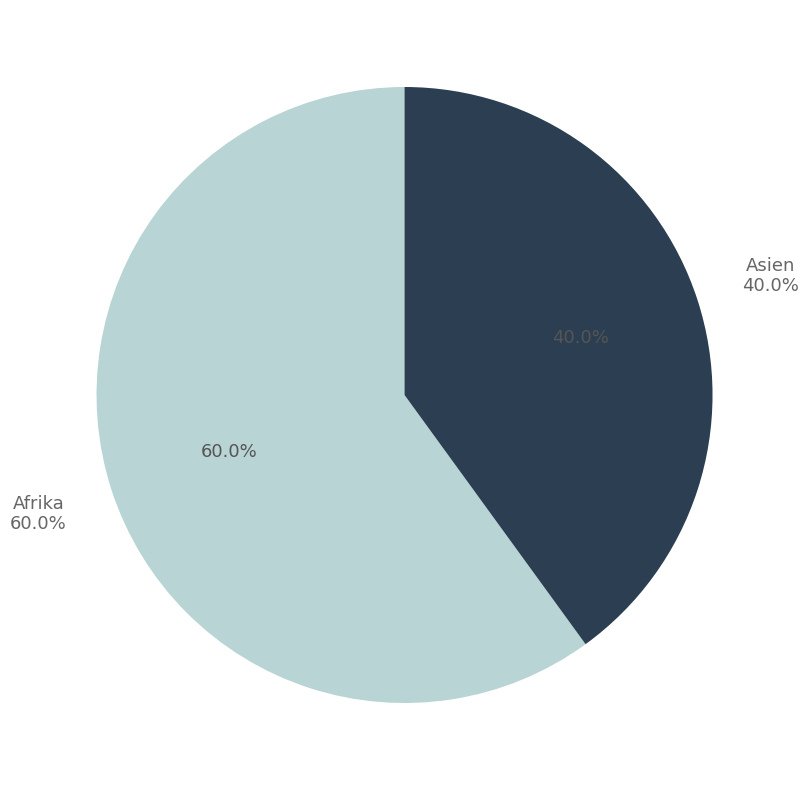

Approximately how many times larger is the value at Asien compared to Afrika?

0.7